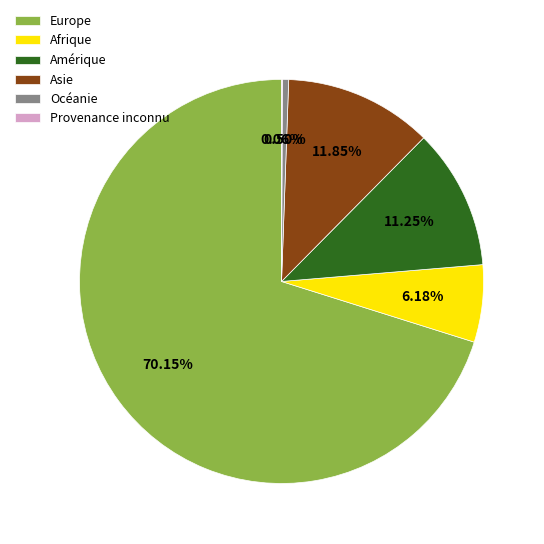

Which slice is the largest?

Europe